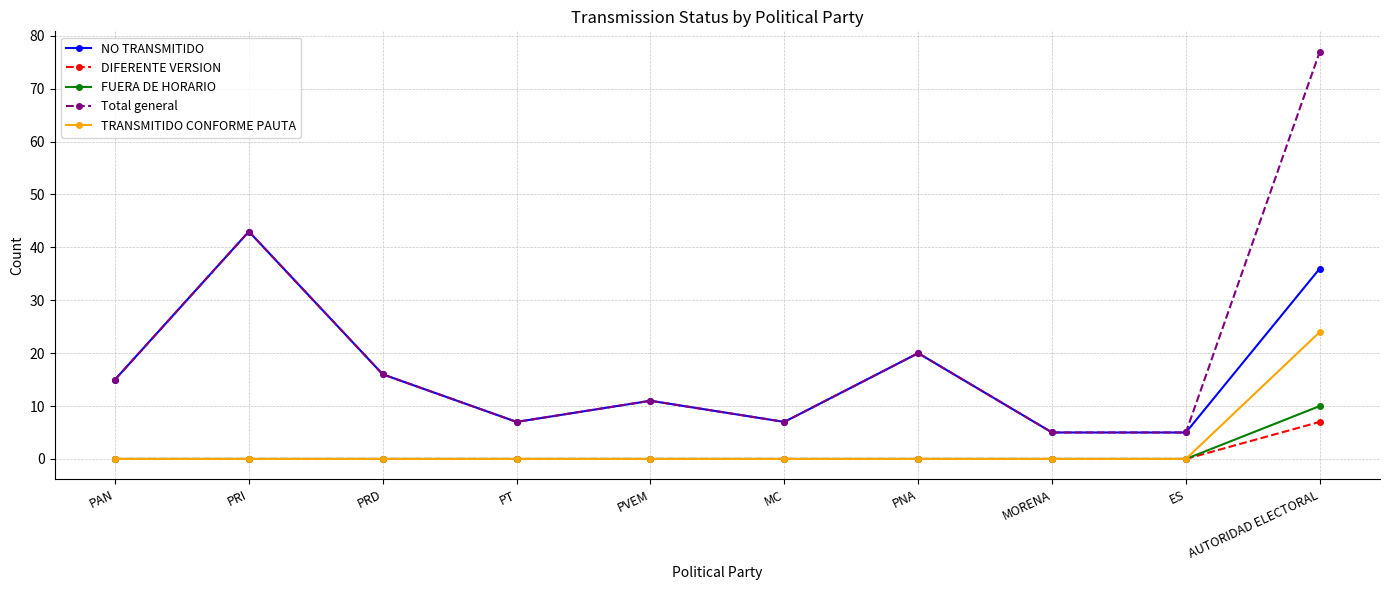

Does the chart display data point markers on the line(s)?

Yes